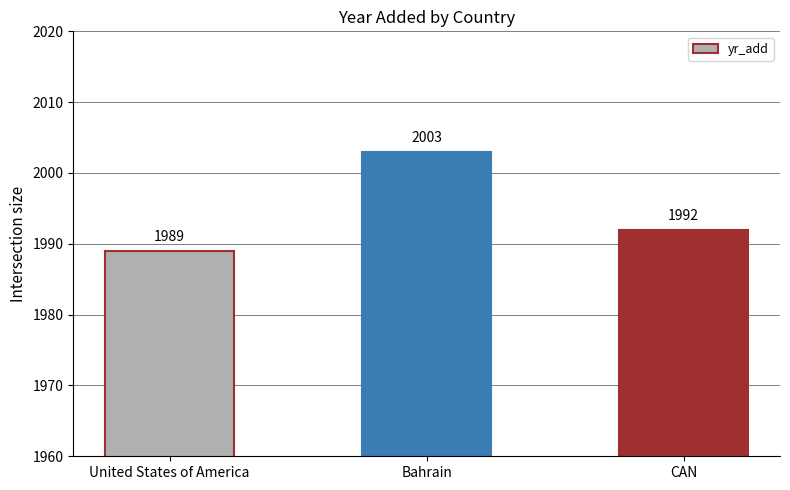

What is the sum of all values?

5984